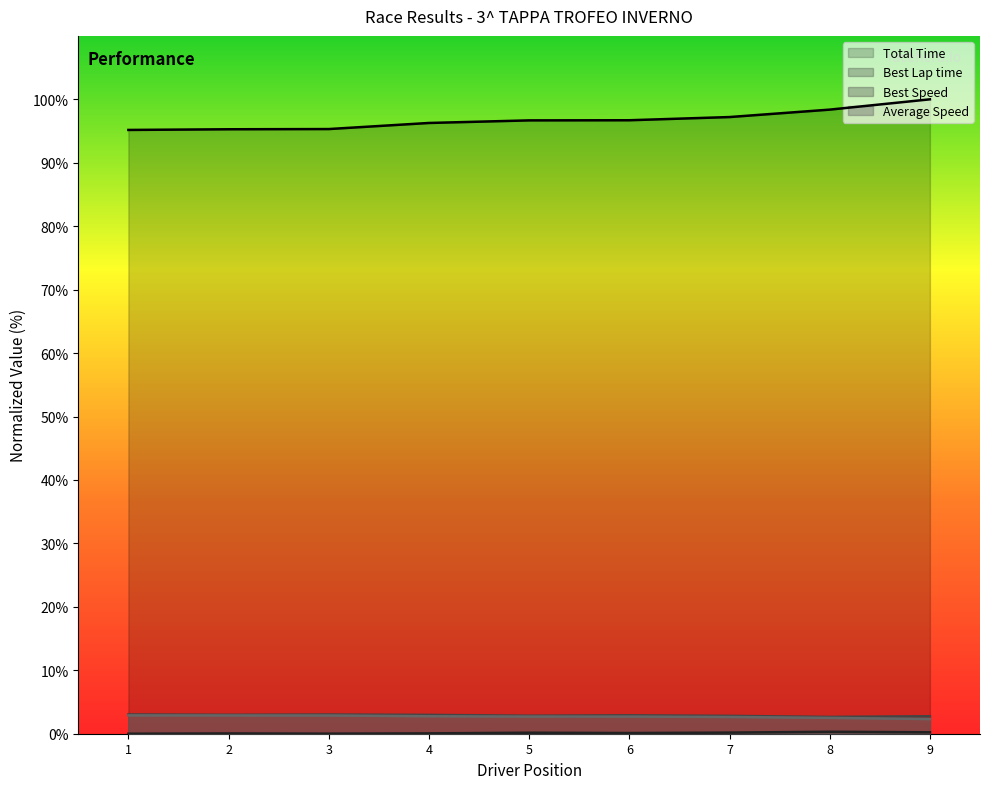

True or false: Total Time and Average Speed cross at least once.

False